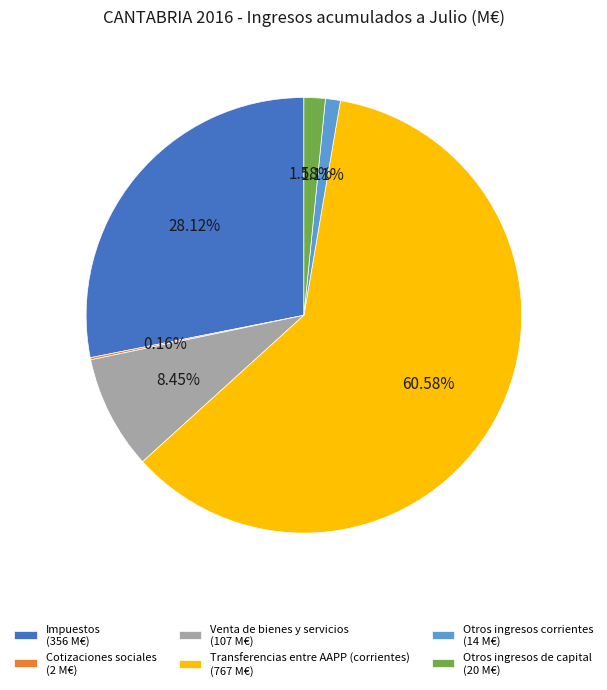

To the nearest percent, what is the average slice percentage?

17%